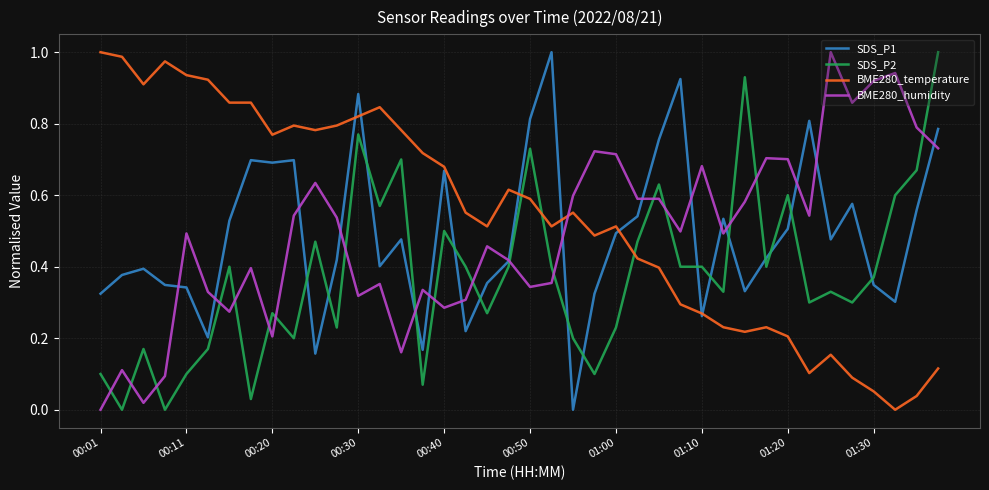

Which series has the largest total across all categories?

BME280_temperature